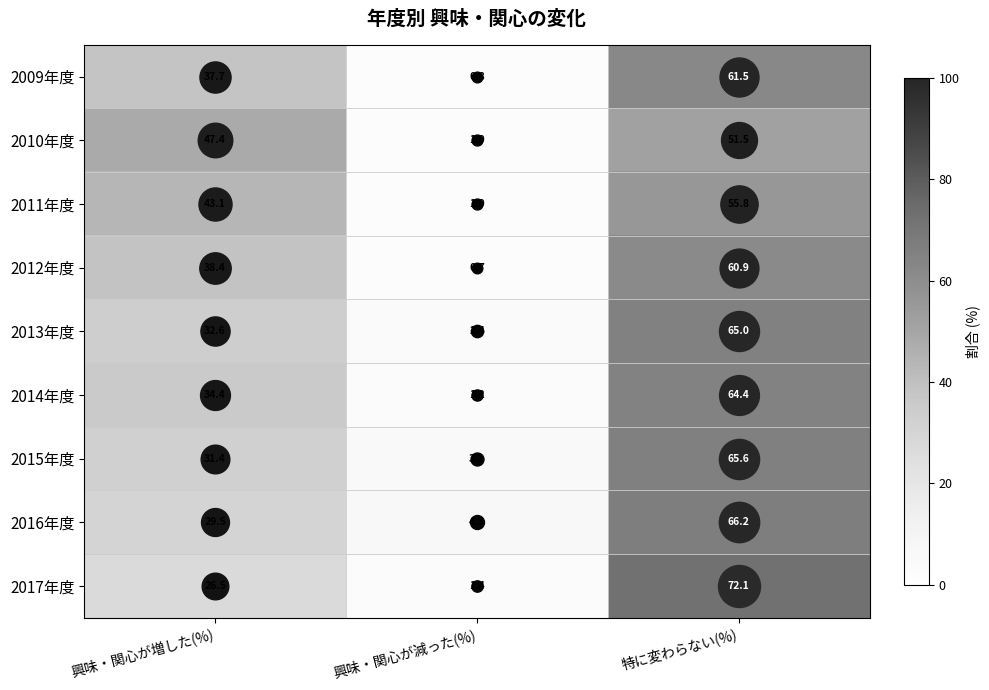

List the series in order of their peak value, lowest first.

2010年度, 2011年度, 2012年度, 2009年度, 2014年度, 2013年度, 2015年度, 2016年度, 2017年度